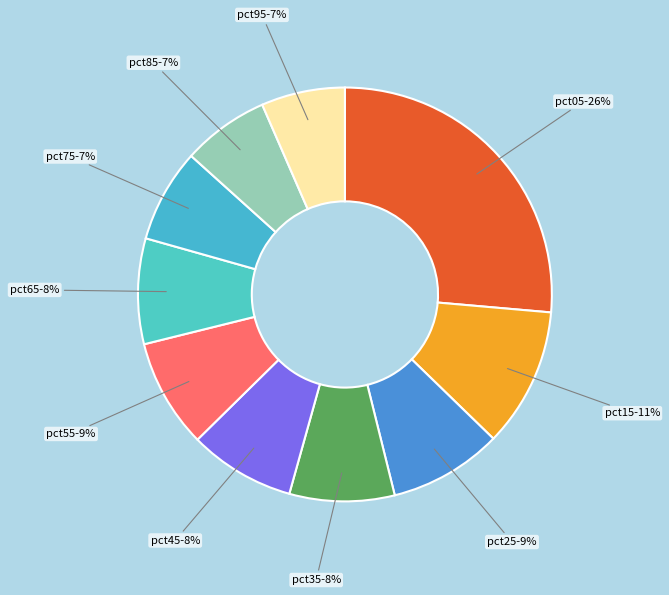

Do pct45-8% and pct95-7% together represent more than half of the pie?

No